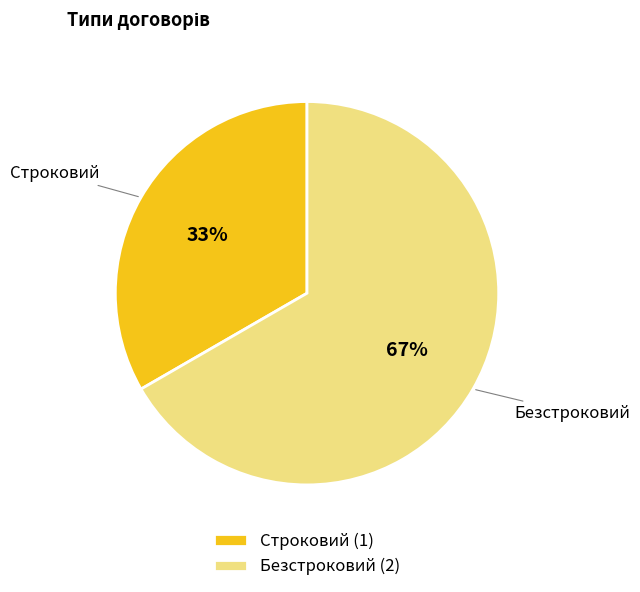

Does Строковий account for over 50% of the chart?

No